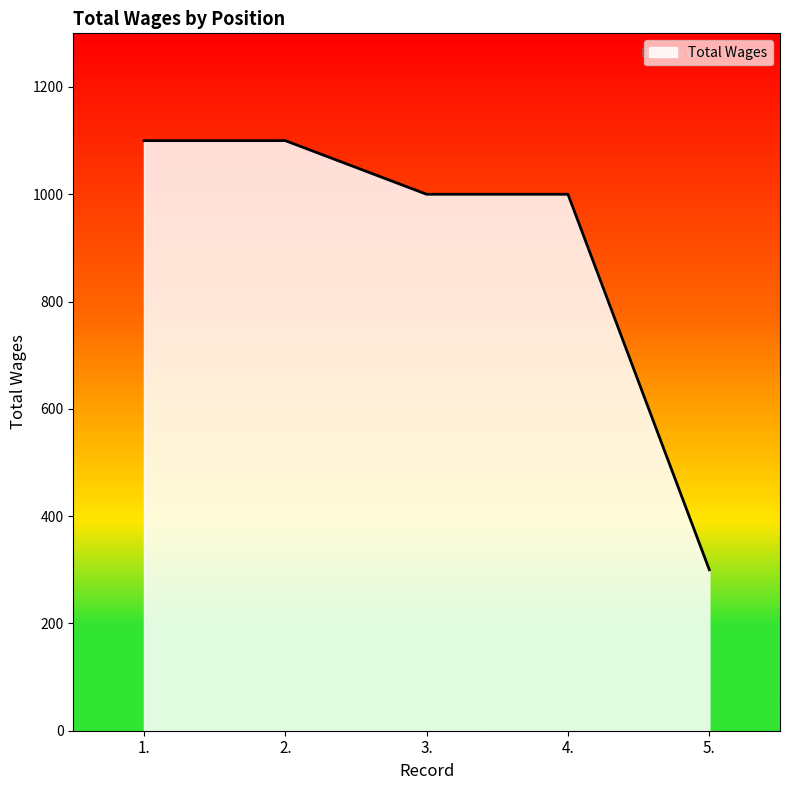

What position from the left is 2.?

2